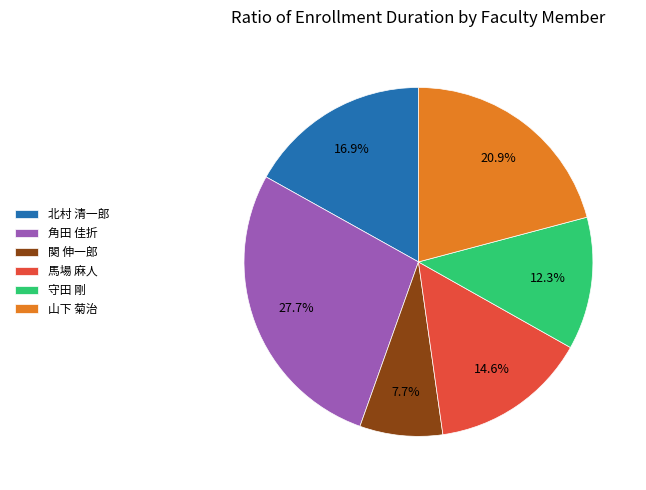

What is the smallest slice in the pie chart?

関 伸一郎